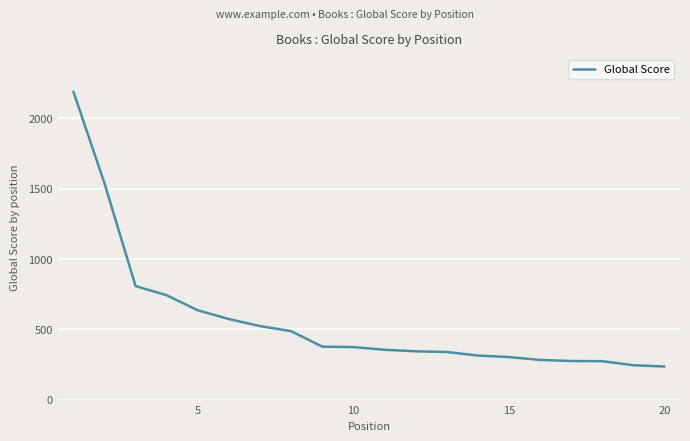

What is the greatest value displayed?

2189